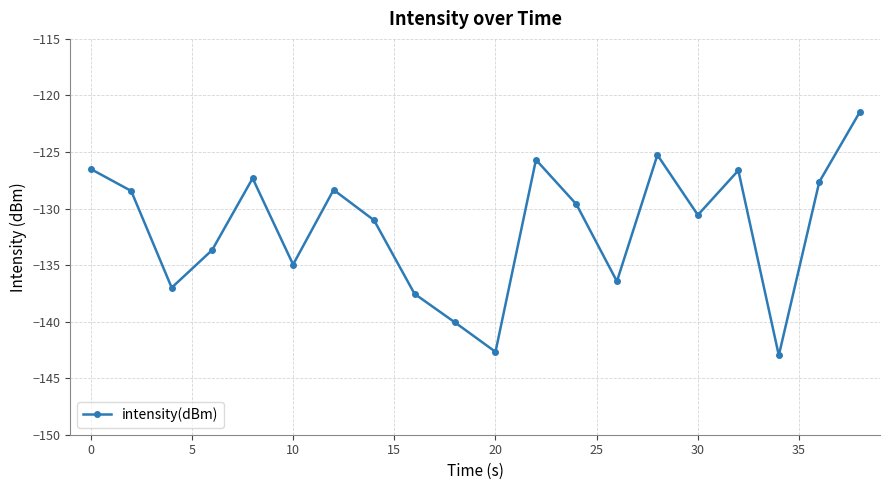

How many values are below -129?

11